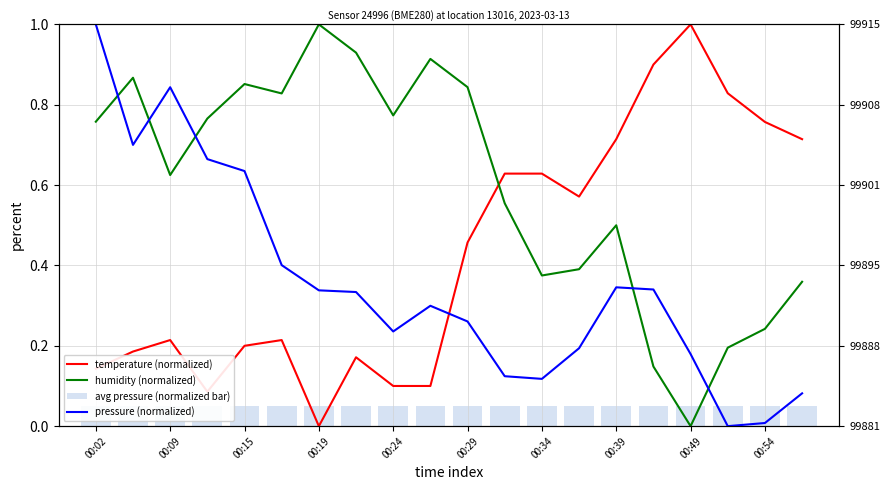

What is the sum of the avg pressure (normalized bar) values at 17 and 00:29?

0.1